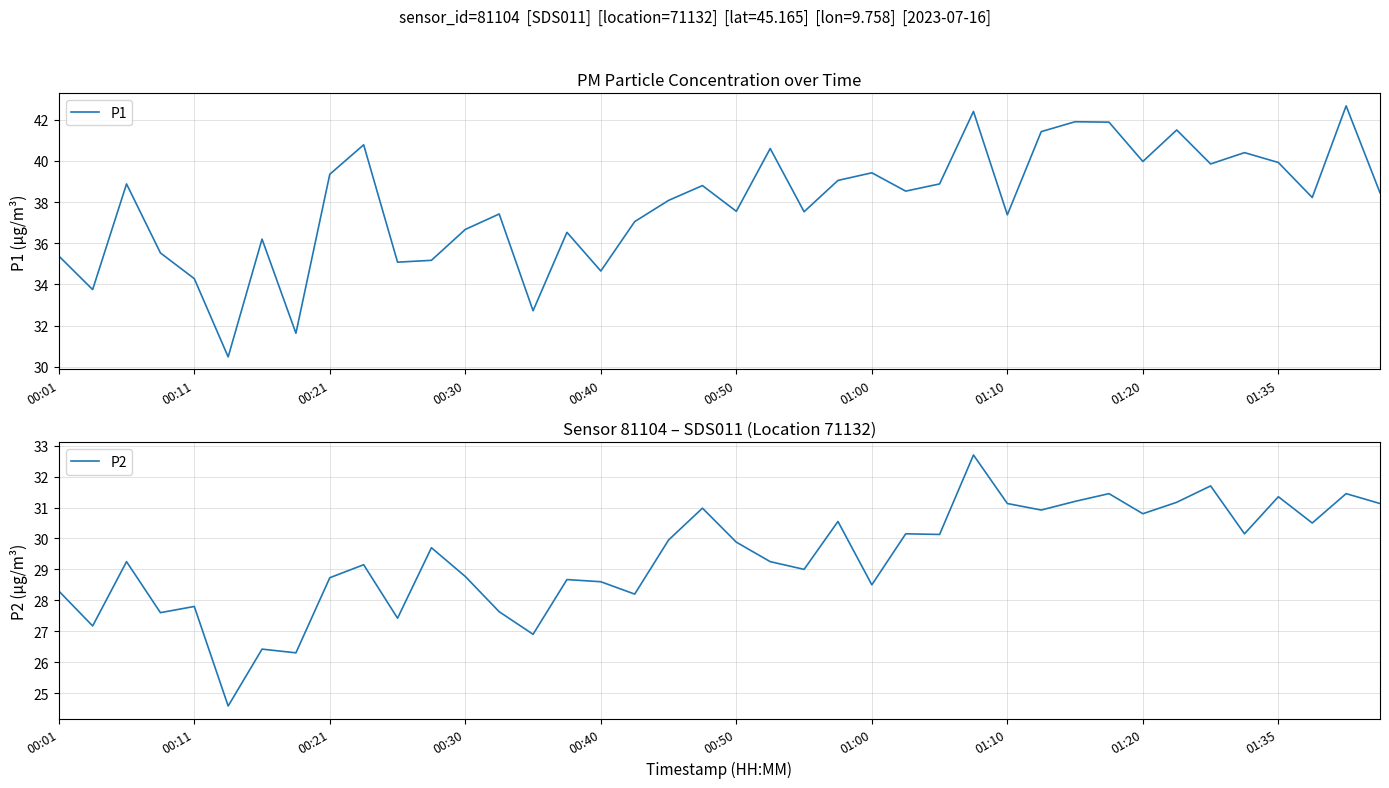

True or false: P2 has more than 1 points higher than both neighbors.

True